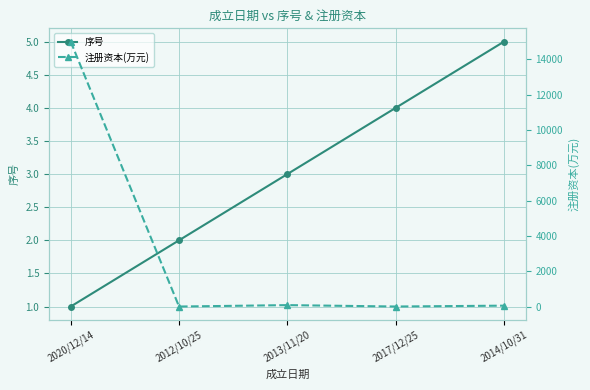

Does the chart have visible grid lines?

Yes